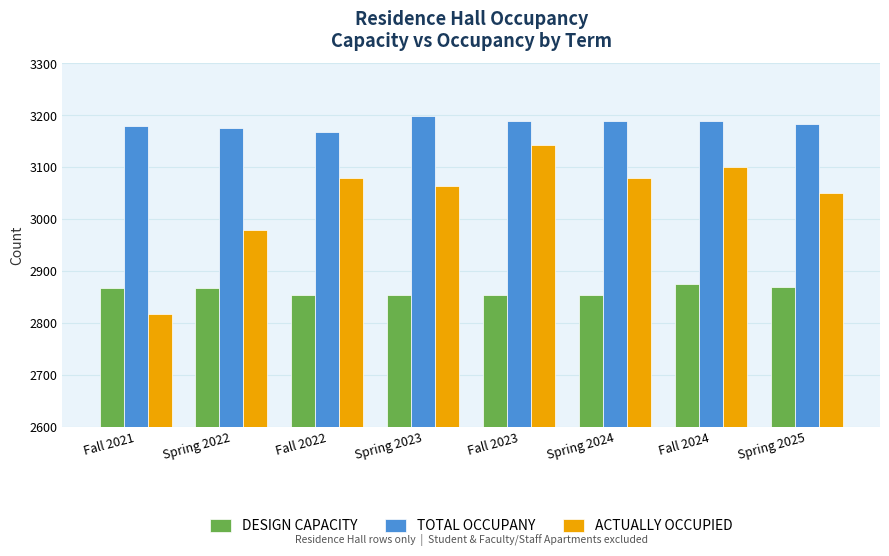

List the series in order of their peak value, lowest first.

DESIGN CAPACITY, ACTUALLY OCCUPIED, TOTAL OCCUPANY